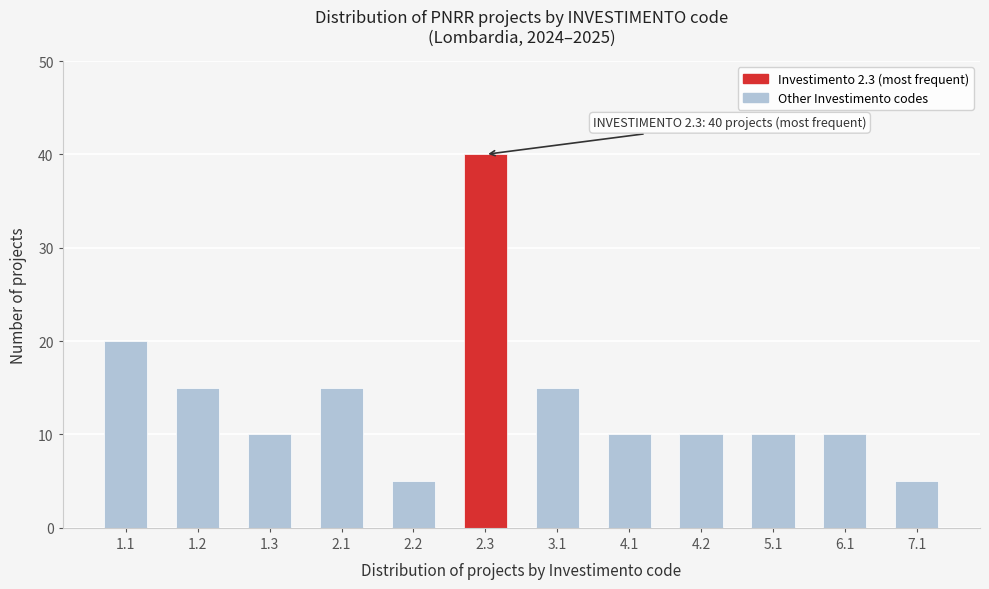

Reading left to right, extract all data points from this chart.

20	15	10	15	5	40	15	10	10	10	10	5